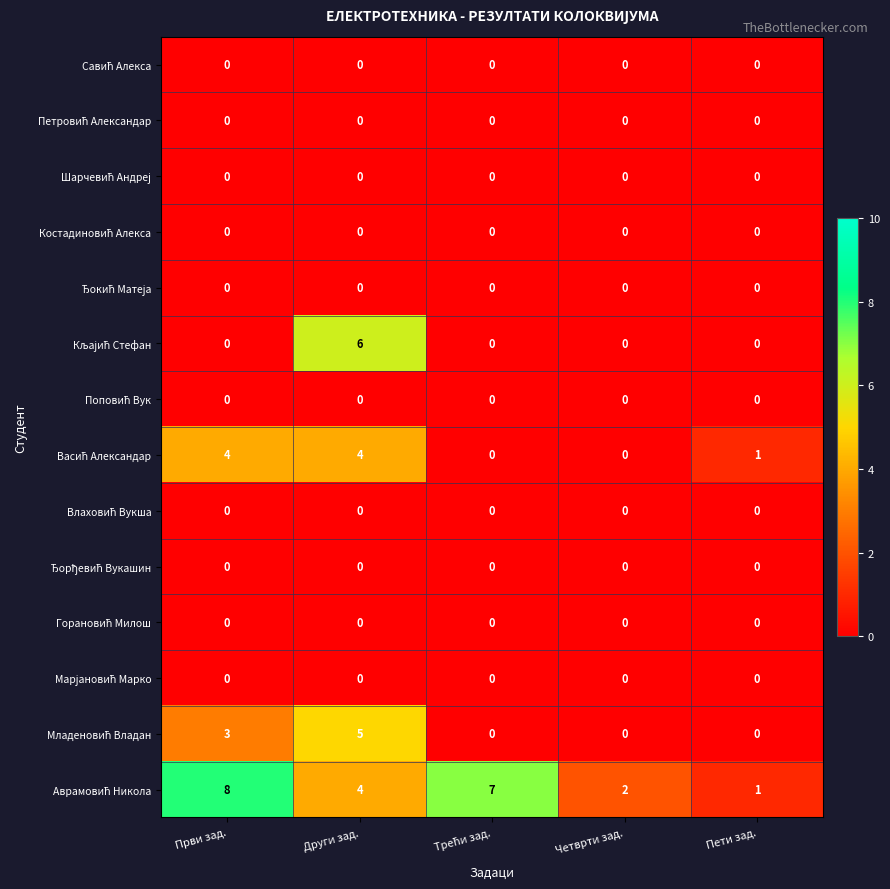

What is the total value across all series at Други зад.?

19